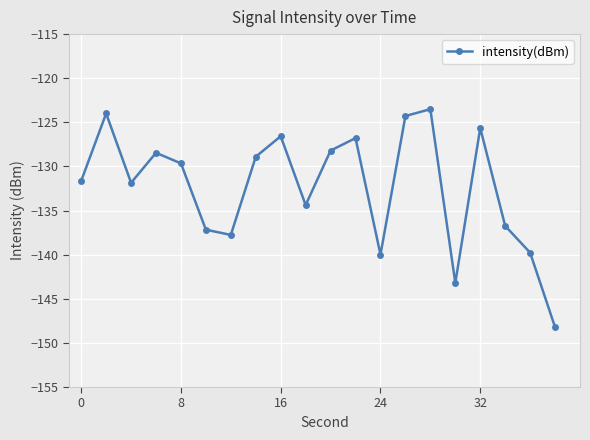

What is the value of the 16th point from the left?

-143.2